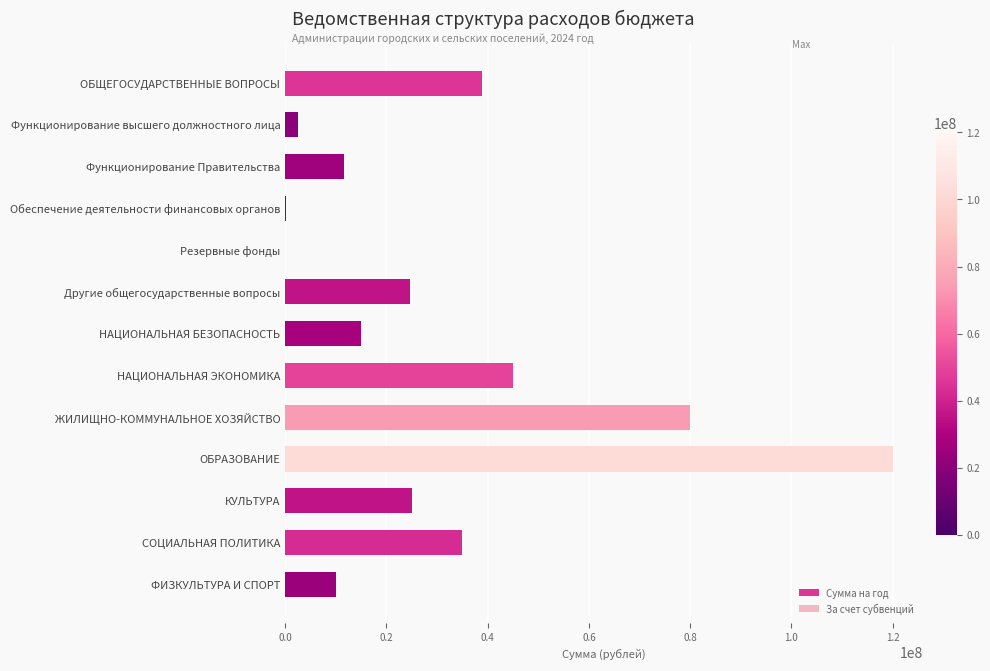

What is the sum of the values at СОЦИАЛЬНАЯ ПОЛИТИКА and ОБРАЗОВАНИЕ?

155000000.0